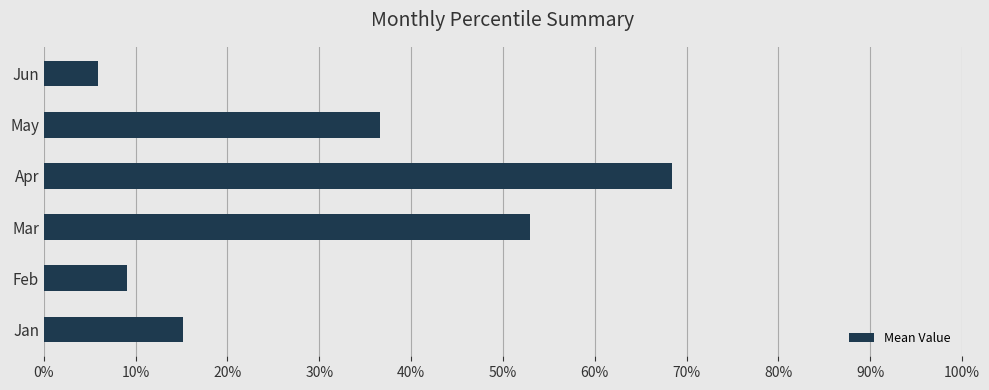

List the labels in order of value, largest first.

Apr, Mar, May, Jan, Feb, Jun